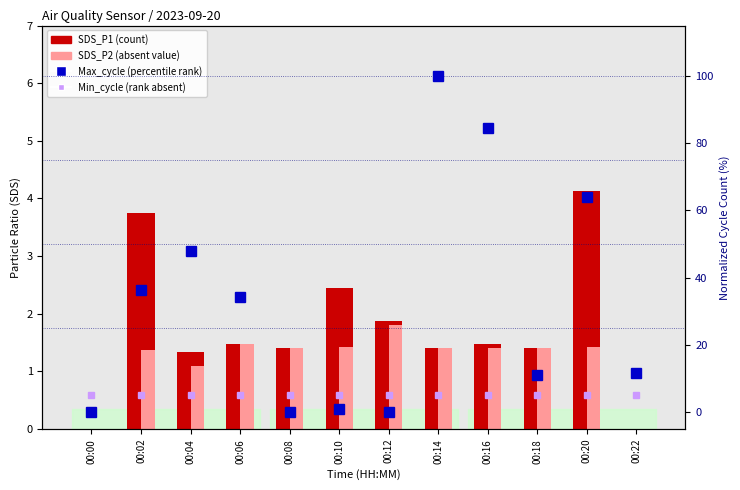

What is the difference between the SDS_P1 (count) values at 00:14 and 00:12?

0.5